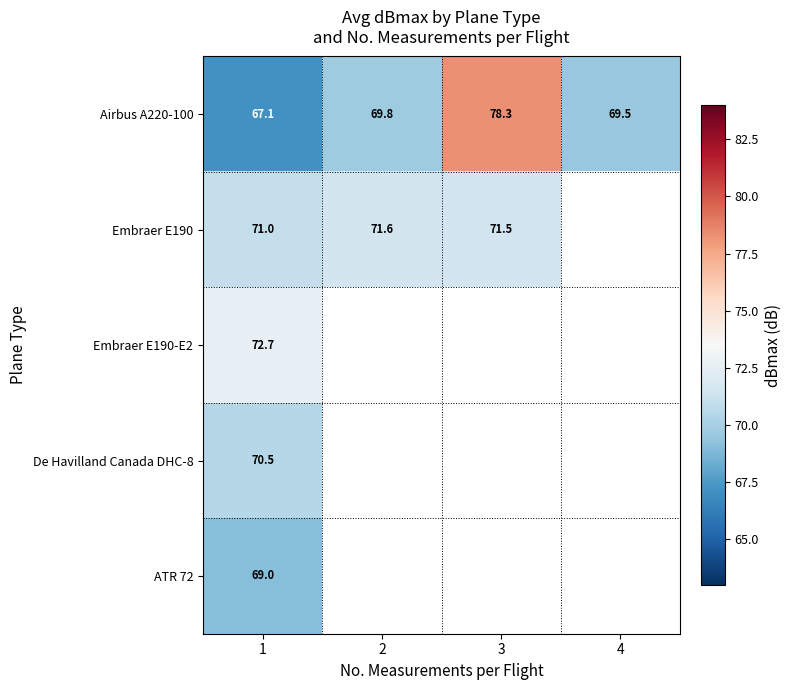

What is the difference between the highest and lowest values at 1?

5.6